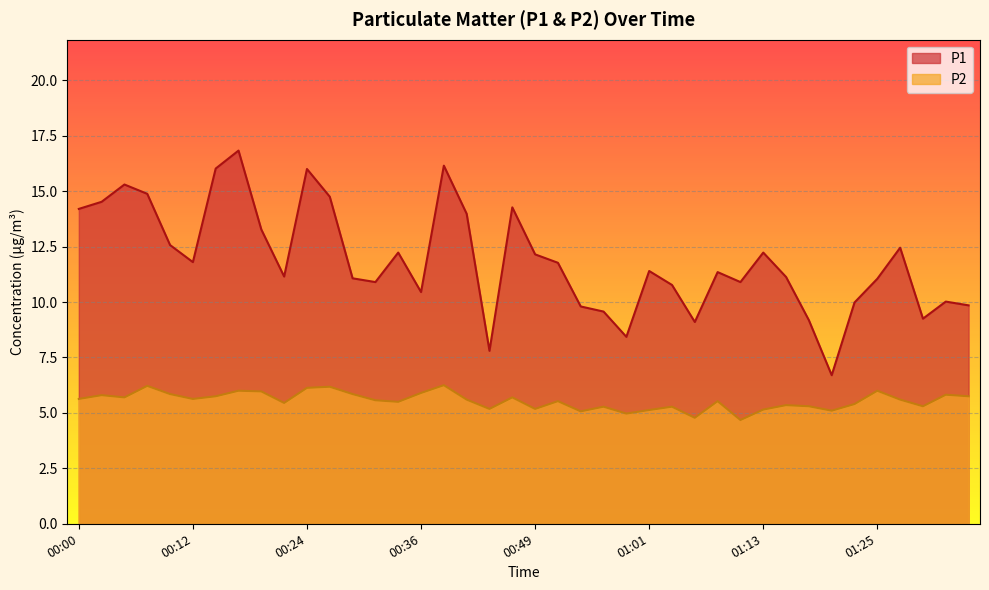

The value of P2 at 00:24 is 2.7. True or false?

False